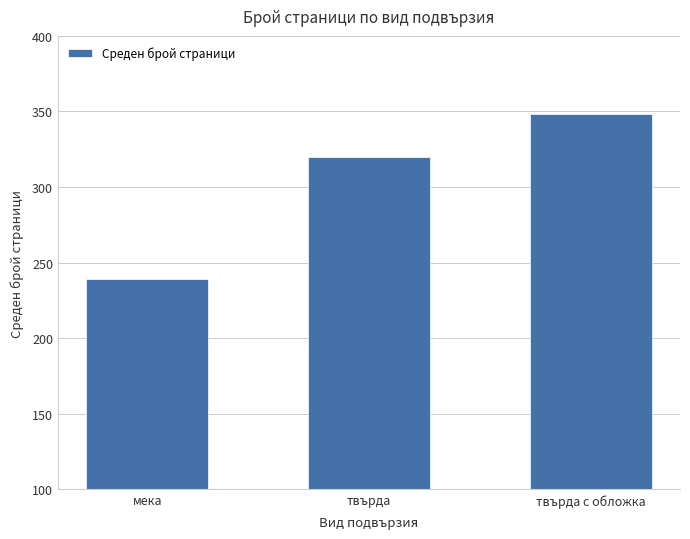

How many bars are there in total?

3